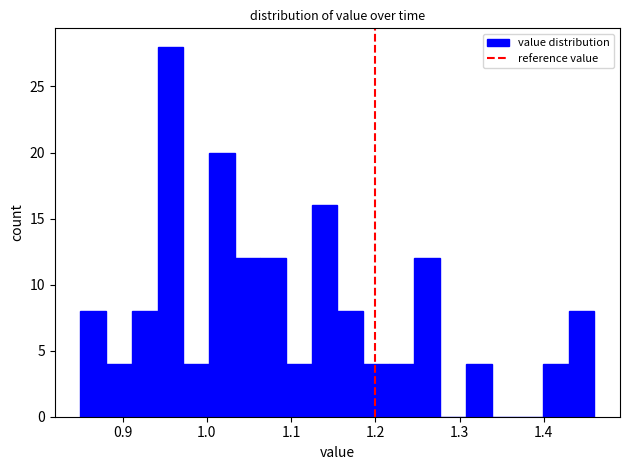

Around what value on the x-axis is the tallest bar? Give the approximate position of its centre, as read against the axis.

0.96